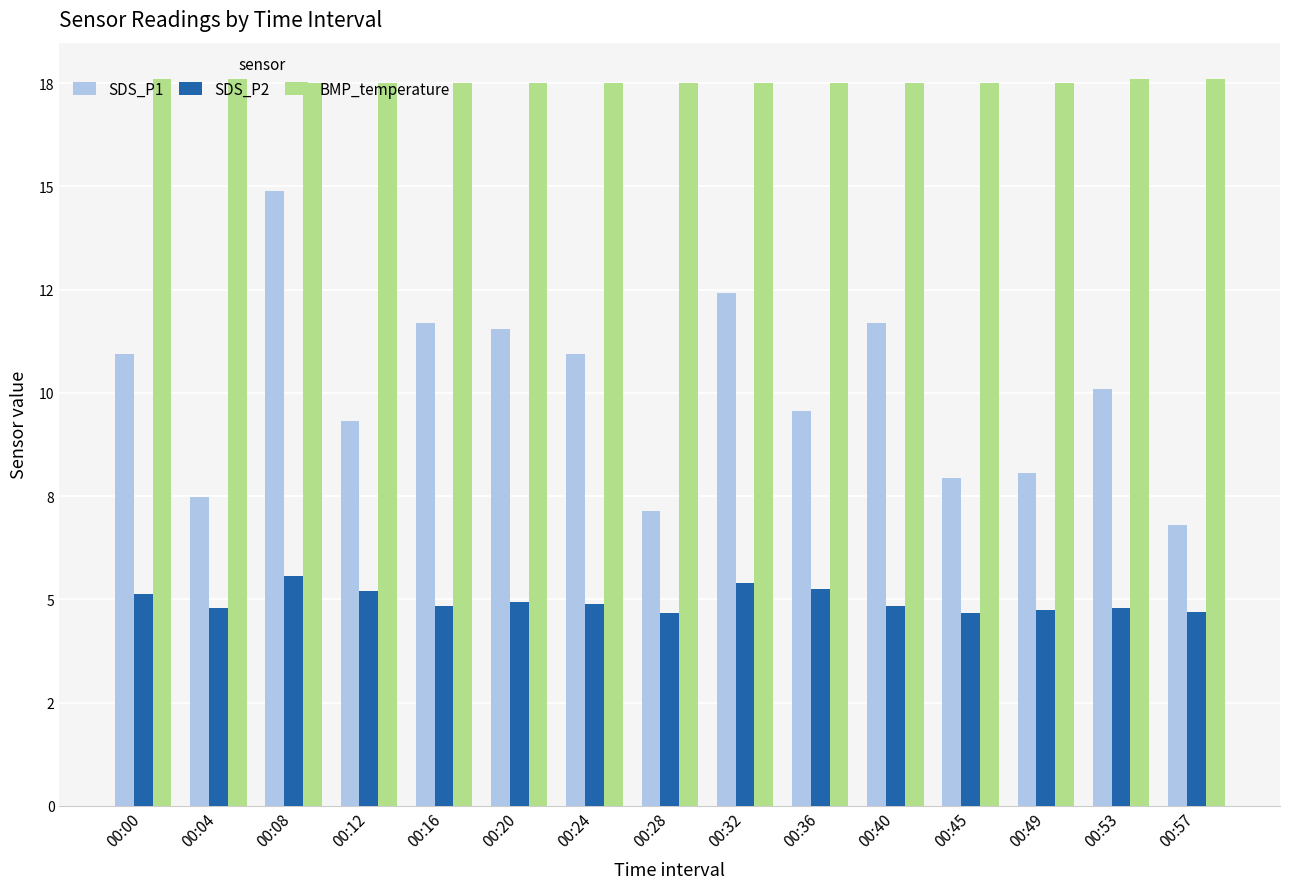

Are the bars horizontal?

No